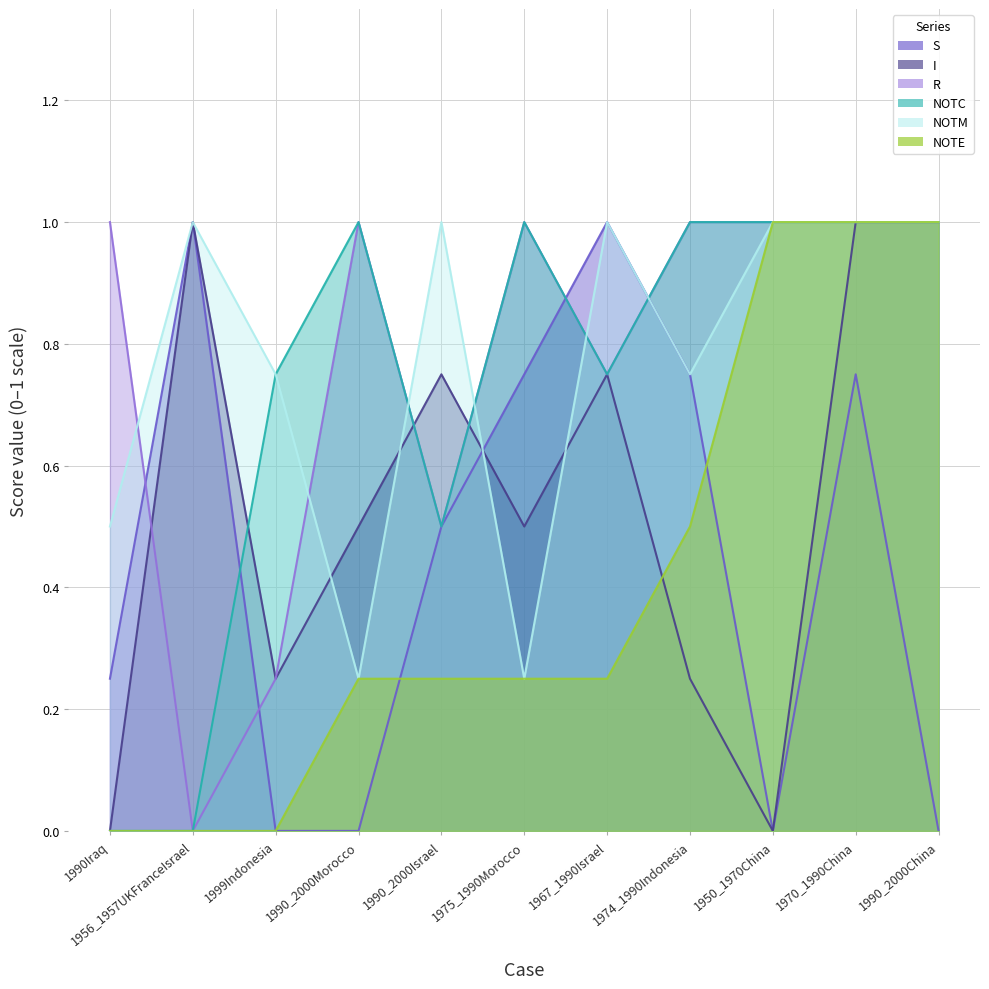

Reading left to right, what are all the values shown in this chart?

S: 1990Iraq=0.2	1956_1957UKFranceIsrael=1.0	1999Indonesia=0.0	1990_2000Morocco=0.0	1990_2000Israel=0.5	1975_1990Morocco=0.8	1967_1990Israel=1.0	1974_1990Indonesia=0.8	1950_1970China=0.0	1970_1990China=0.8	1990_2000China=0.0
I: 1990Iraq=0.0	1956_1957UKFranceIsrael=1.0	1999Indonesia=0.2	1990_2000Morocco=0.5	1990_2000Israel=0.8	1975_1990Morocco=0.5	1967_1990Israel=0.8	1974_1990Indonesia=0.2	1950_1970China=0.0	1970_1990China=1.0	1990_2000China=1.0
R: 1990Iraq=1.0	1956_1957UKFranceIsrael=0.0	1999Indonesia=0.2	1990_2000Morocco=1.0	1990_2000Israel=0.5	1975_1990Morocco=1.0	1967_1990Israel=0.8	1974_1990Indonesia=1.0	1950_1970China=1.0	1970_1990China=1.0	1990_2000China=1.0
NOTC: 1990Iraq=0.0	1956_1957UKFranceIsrael=0.0	1999Indonesia=0.8	1990_2000Morocco=1.0	1990_2000Israel=0.5	1975_1990Morocco=1.0	1967_1990Israel=0.8	1974_1990Indonesia=1.0	1950_1970China=1.0	1970_1990China=1.0	1990_2000China=1.0
NOTM: 1990Iraq=0.5	1956_1957UKFranceIsrael=1.0	1999Indonesia=0.8	1990_2000Morocco=0.2	1990_2000Israel=1.0	1975_1990Morocco=0.2	1967_1990Israel=1.0	1974_1990Indonesia=0.8	1950_1970China=1.0	1970_1990China=1.0	1990_2000China=1.0
NOTE: 1990Iraq=0.0	1956_1957UKFranceIsrael=0.0	1999Indonesia=0.0	1990_2000Morocco=0.2	1990_2000Israel=0.2	1975_1990Morocco=0.2	1967_1990Israel=0.2	1974_1990Indonesia=0.5	1950_1970China=1.0	1970_1990China=1.0	1990_2000China=1.0